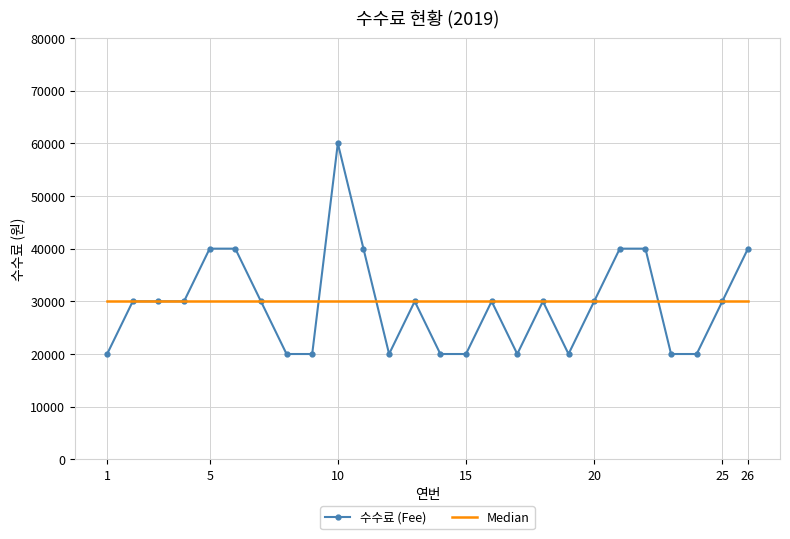

List the series in order of their peak value, lowest first.

Median, 수수료 (Fee)